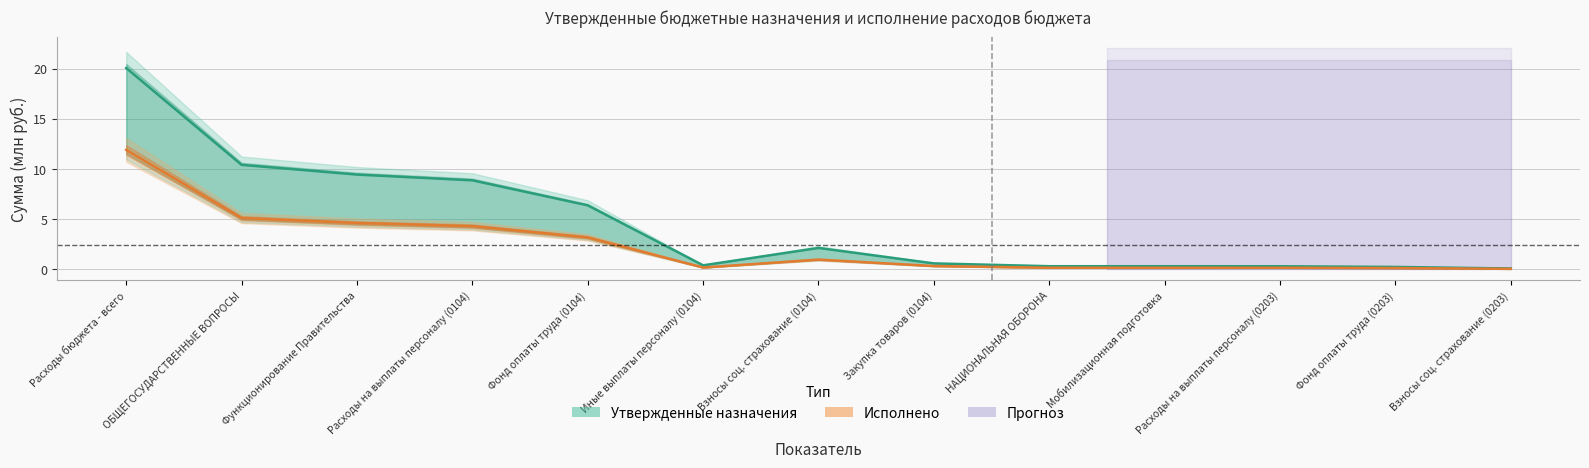

Reading left to right, what are all the values shown in this chart?

Утвержденные назначения: Расходы бюджета - всего=20.1	ОБЩЕГОСУДАРСТВЕННЫЕ ВОПРОСЫ=10.4	Функционирование Правительства=9.4	Расходы на выплаты персоналу (0104)=8.9	Фонд оплаты труда (0104)=6.4	Иные выплаты персоналу (0104)=0.4	Взносы соц. страхование (0104)=2.1	Закупка товаров (0104)=0.6	НАЦИОНАЛЬНАЯ ОБОРОНА=0.3	Мобилизационная подготовка=0.3	Расходы на выплаты персоналу (0203)=0.3	Фонд оплаты труда (0203)=0.2	Взносы соц. страхование (0203)=0.1
Исполнено: Расходы бюджета - всего=11.9	ОБЩЕГОСУДАРСТВЕННЫЕ ВОПРОСЫ=5.1	Функционирование Правительства=4.6	Расходы на выплаты персоналу (0104)=4.3	Фонд оплаты труда (0104)=3.2	Иные выплаты персоналу (0104)=0.2	Взносы соц. страхование (0104)=1.0	Закупка товаров (0104)=0.3	НАЦИОНАЛЬНАЯ ОБОРОНА=0.1	Мобилизационная подготовка=0.1	Расходы на выплаты персоналу (0203)=0.1	Фонд оплаты труда (0203)=0.1	Взносы соц. страхование (0203)=0.0